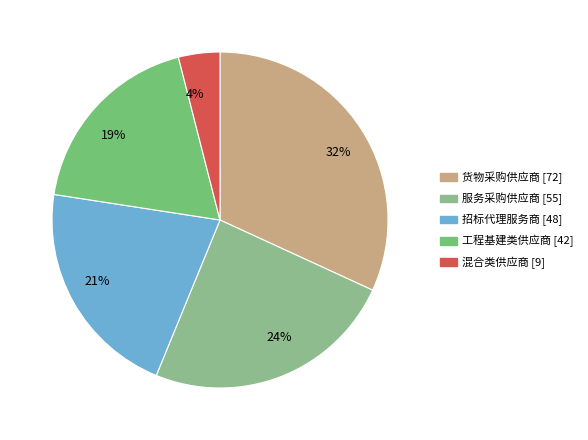

Count the number of slices in the pie.

5